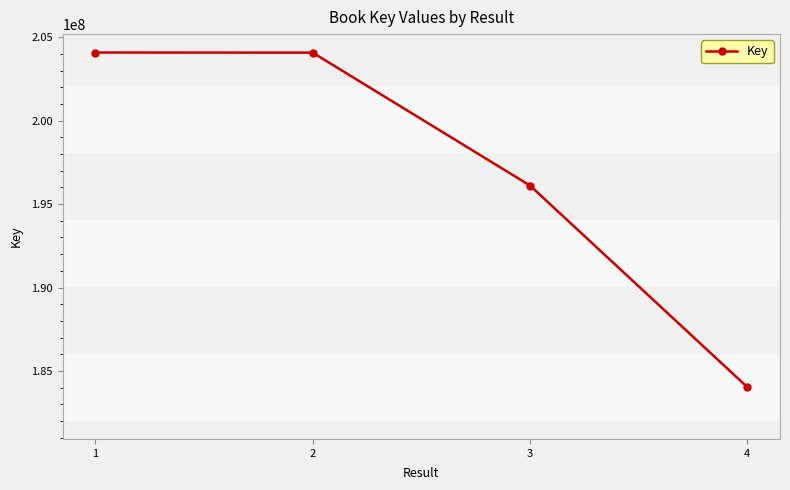

What is the smallest value displayed?

184030172